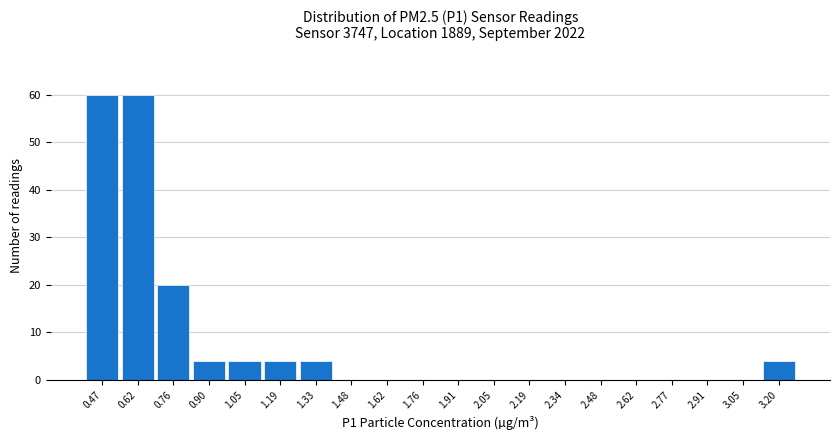

Reading left to right, transcribe this chart: for each bar, give the range it covers on the x-axis and its height. Neither the bar edges nor the heights are printed on the chart, so give them approximately, as read against the axes.

0.40 to 0.54: 60
0.54 to 0.68: 60
0.68 to 0.84: 20
0.84 to 0.98: 4
0.98 to 1.12: 4
1.12 to 1.26: 4
1.26 to 1.40: 4
1.40 to 1.54: 0
1.54 to 1.70: 0
1.70 to 1.84: 0
1.84 to 1.98: 0
1.98 to 2.12: 0
2.12 to 2.26: 0
2.26 to 2.40: 0
2.40 to 2.56: 0
2.56 to 2.70: 0
2.70 to 2.84: 0
2.84 to 2.98: 0
2.98 to 3.12: 0
3.12 to 3.28: 4